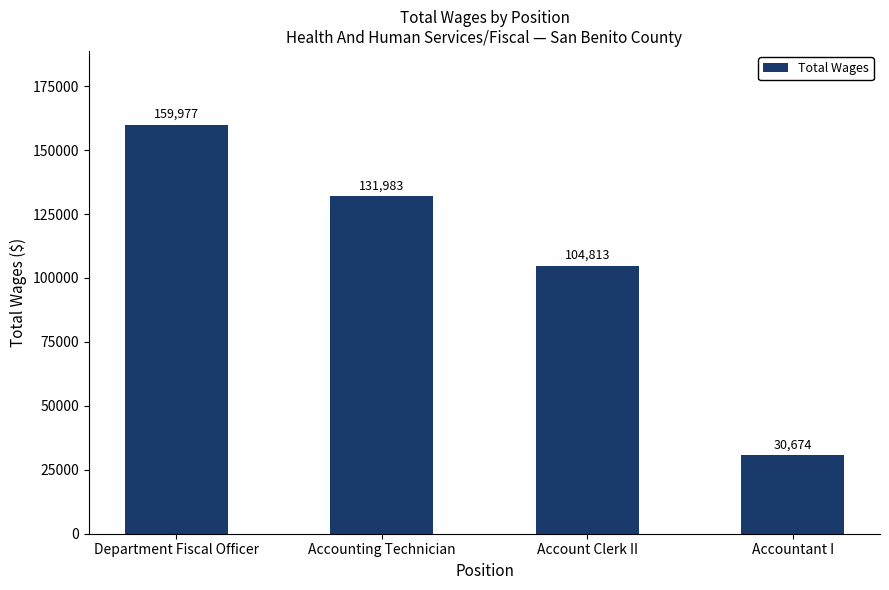

Reading left to right, list all the values displayed in this chart.

Department Fiscal Officer=159977	Accounting Technician=131983	Account Clerk II=104813	Accountant I=30674